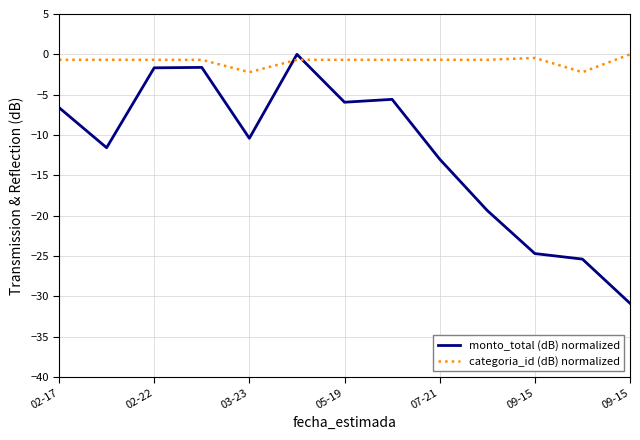

What is the smallest value displayed?

-30.9